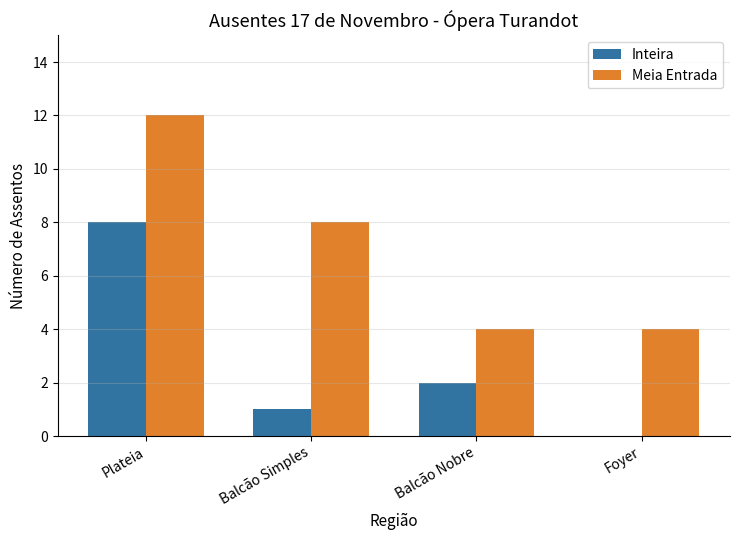

The Inteira series shows 8 at Plateia. True or false?

True